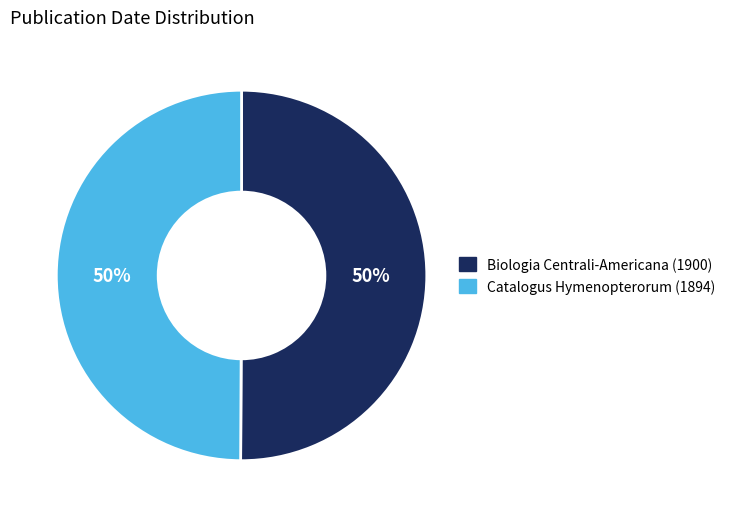

Count the number of slices in the pie.

2